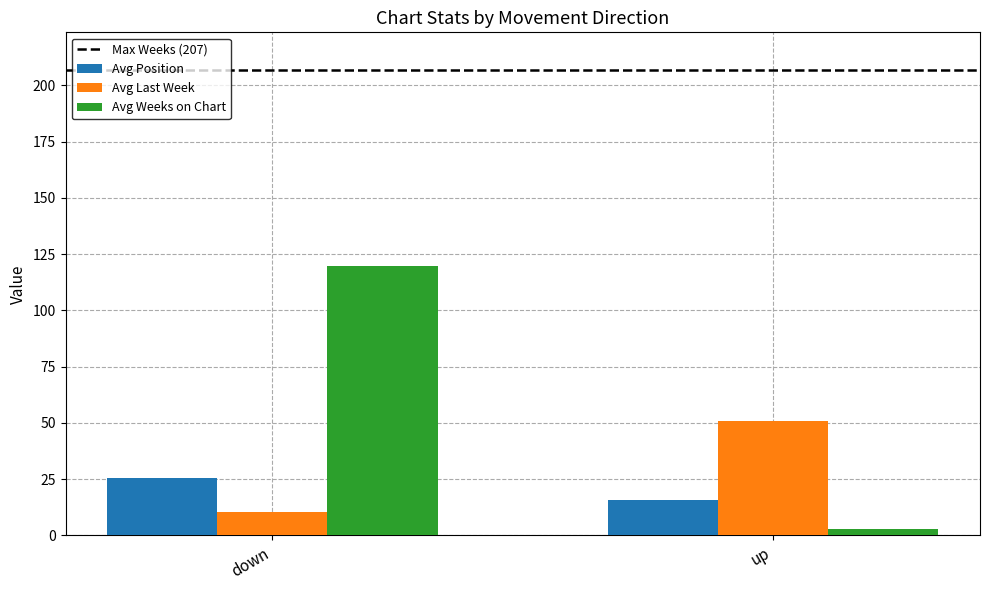

Reading right to left, what are all the values shown in this chart?

Avg Position: 15.9	25.6
Avg Last Week: 51.0	10.6
Avg Weeks on Chart: 3.0	119.9